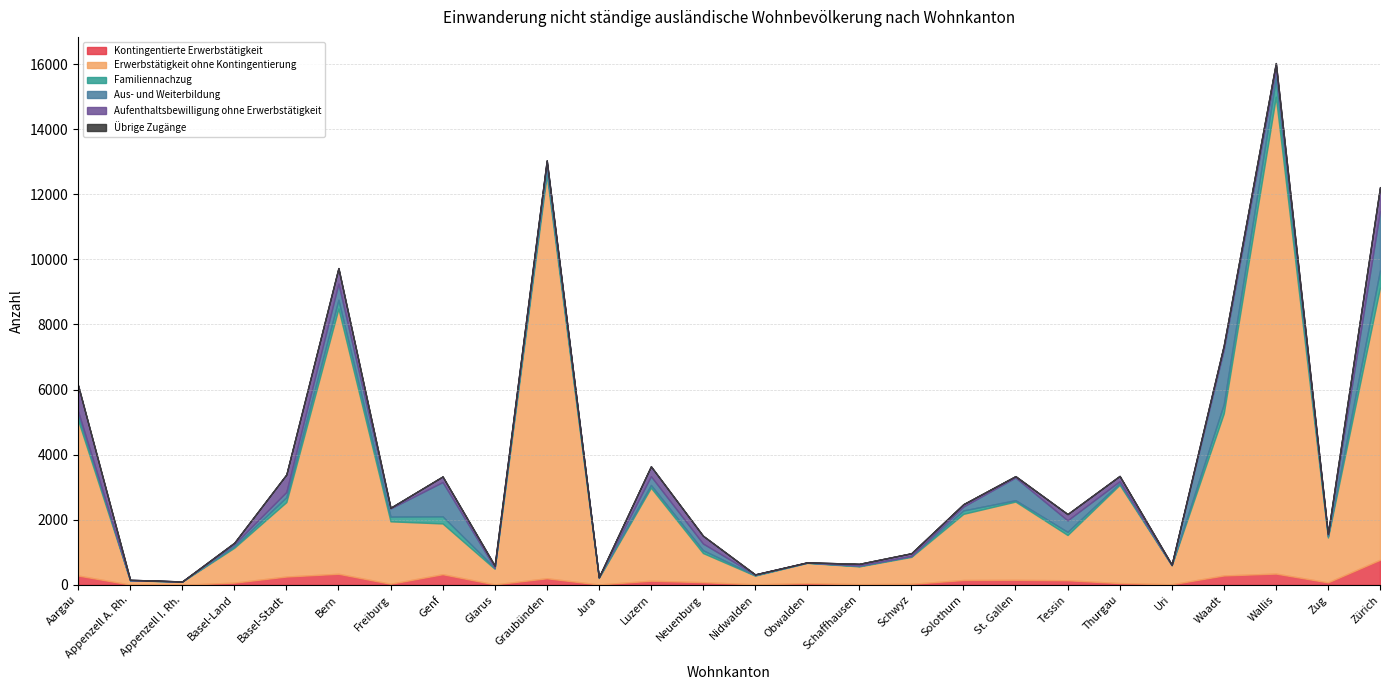

What is the greatest value displayed?

14649